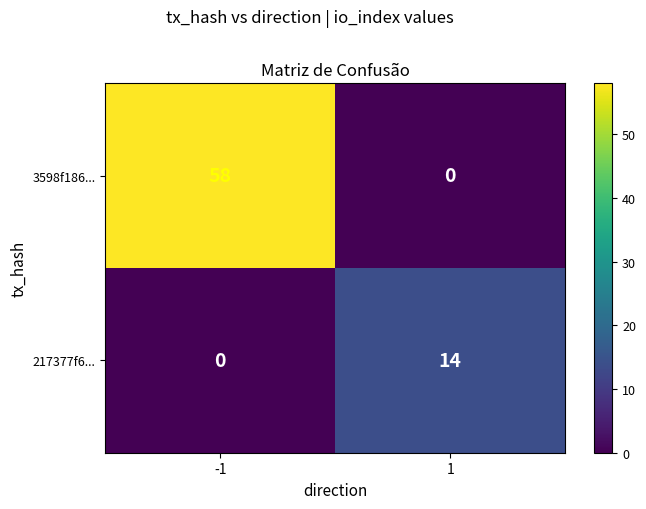

The 3598f186... series shows 58 at -1. True or false?

True